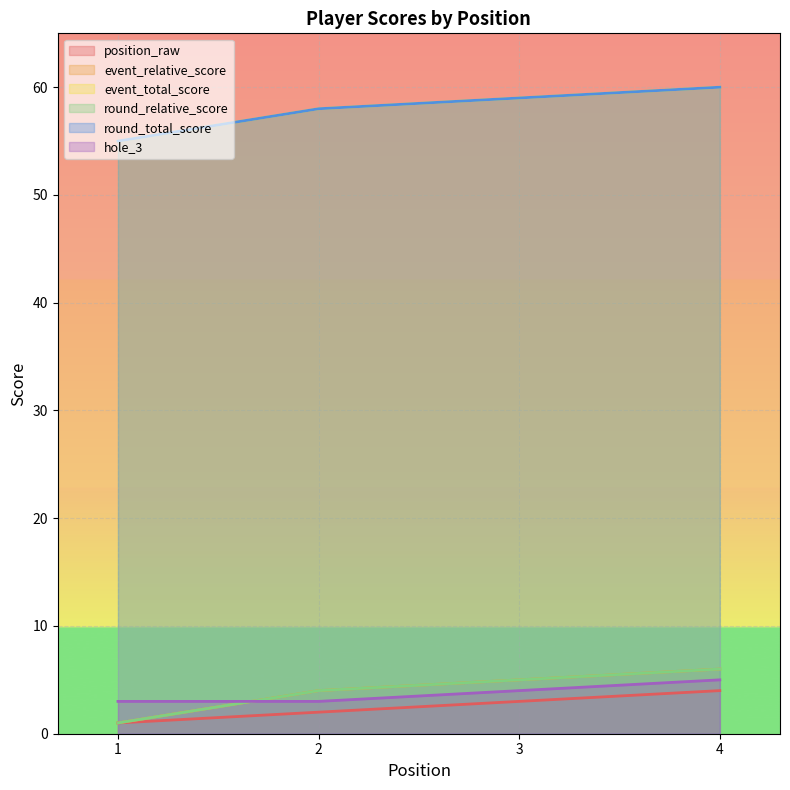

Which series has the largest total across all categories?

event_total_score